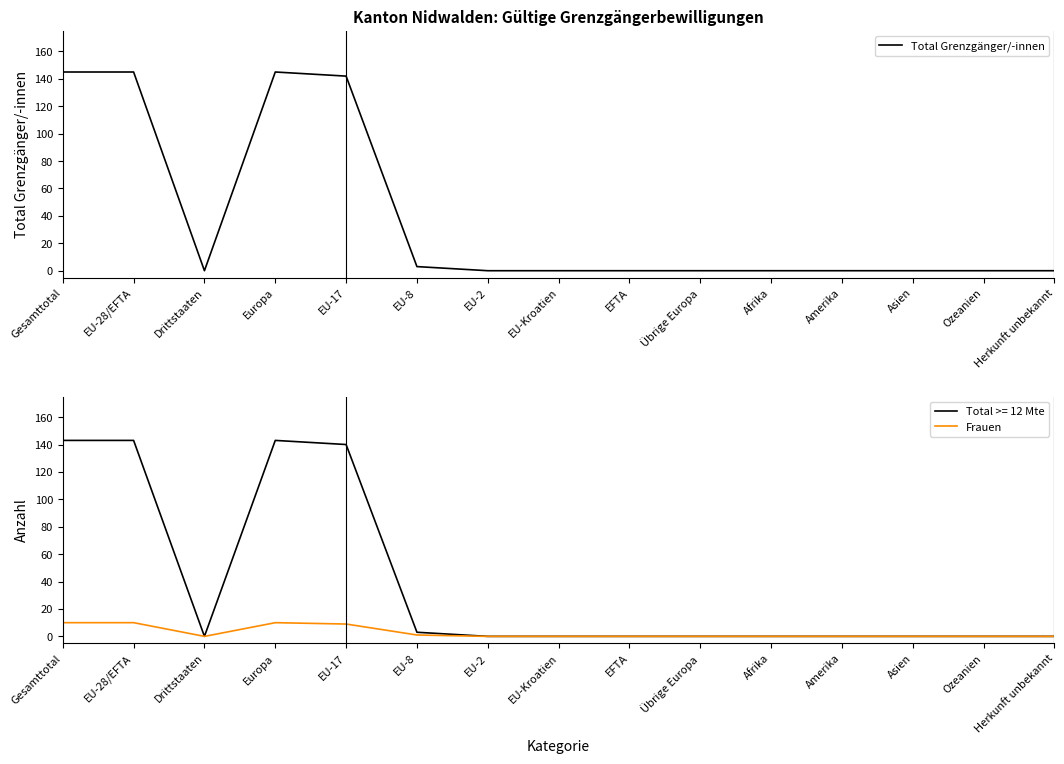

Reading right to left, what are all the values shown in this chart?

Total Grenzgänger/-innen: Herkunft unbekannt=0	Ozeanien=0	Asien=0	Amerika=0	Afrika=0	Übrige Europa=0	EFTA=0	EU-Kroatien=0	EU-2=0	EU-8=3	EU-17=142	Europa=145	Drittstaaten=0	EU-28/EFTA=145	Gesamttotal=145
Frauen: Herkunft unbekannt=0	Ozeanien=0	Asien=0	Amerika=0	Afrika=0	Übrige Europa=0	EFTA=0	EU-Kroatien=0	EU-2=0	EU-8=1	EU-17=9	Europa=10	Drittstaaten=0	EU-28/EFTA=10	Gesamttotal=10